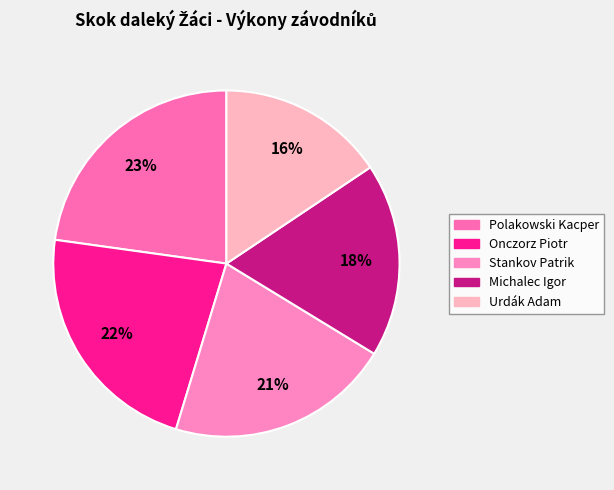

Is it true that Polakowski Kacper is 23% of the pie?

True